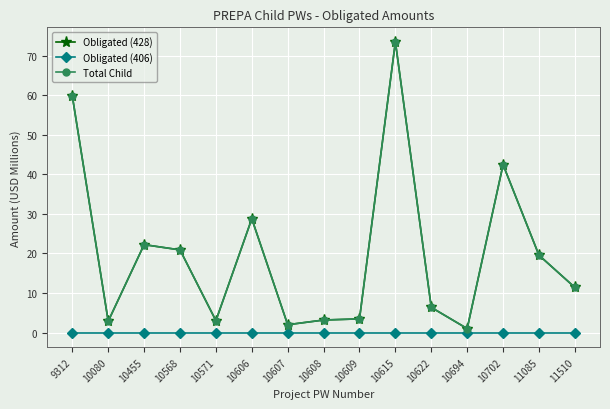

Is it true that Total Child equals 1.4 at 10608?

False